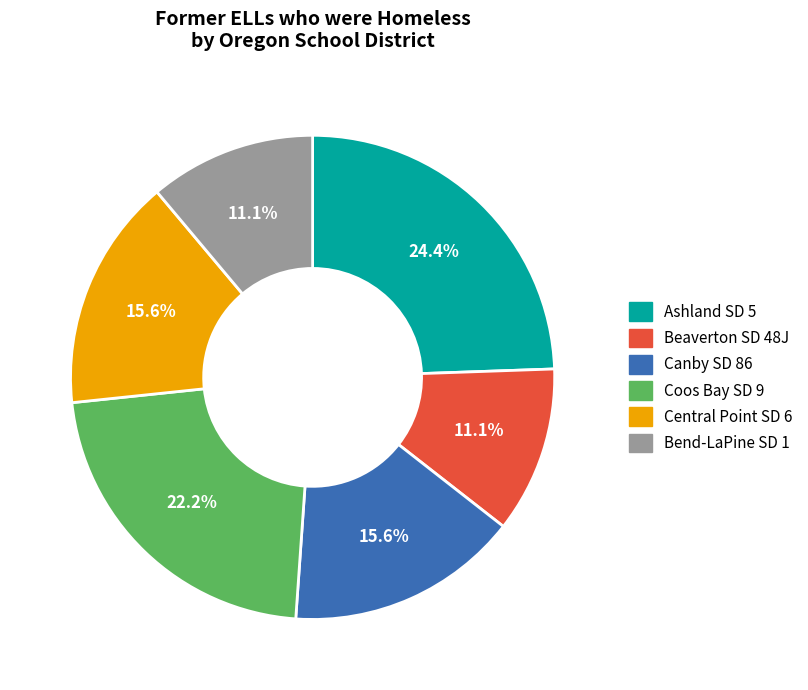

To the nearest percent, what percentage of the pie is Canby SD 86?

16%